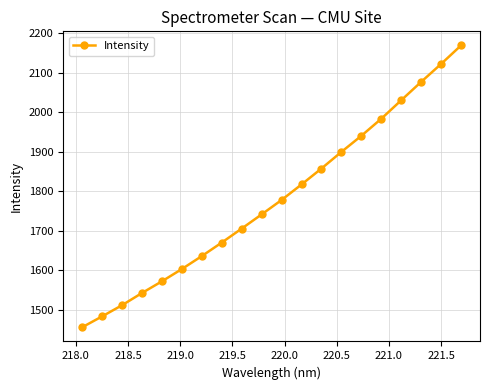

What is the minimum value shown in the chart?

1455.7